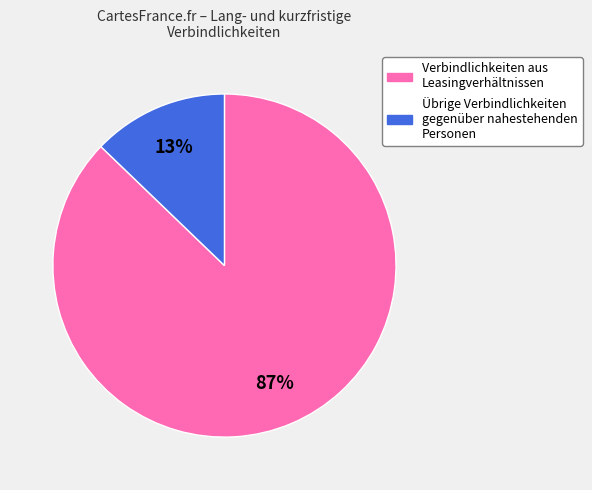

To the nearest percent, what portion does Verbindlichkeiten aus Leasingverhältnissen represent?

87%